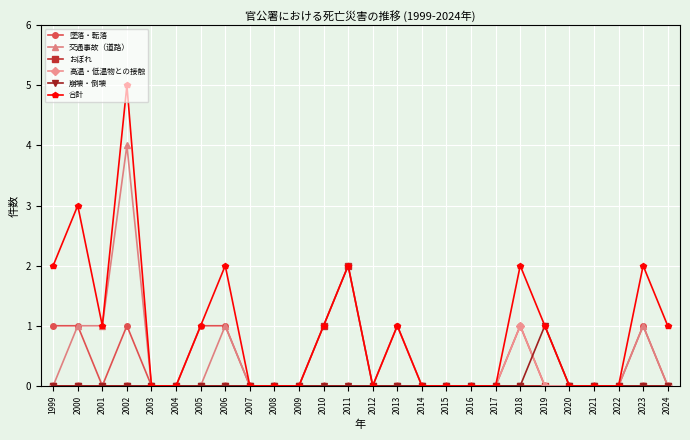

What is the spread (max minus min) of values at 2006?

2